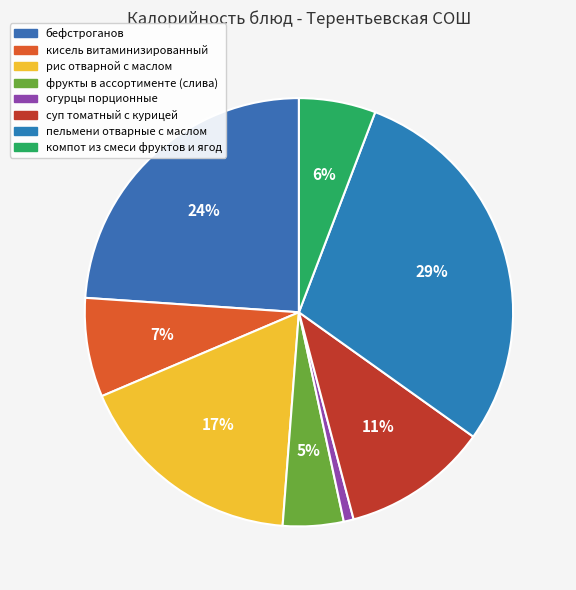

Is it true that пельмени отварные с маслом is 37% of the pie?

False